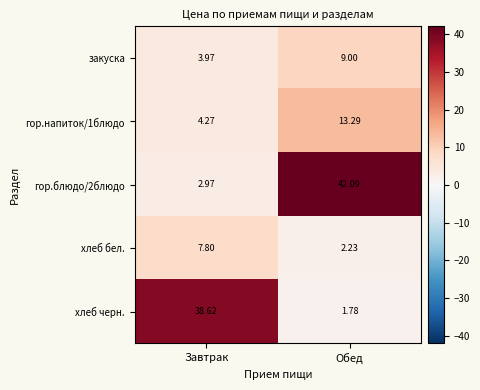

Which category has the lowest value across all series?

Обед